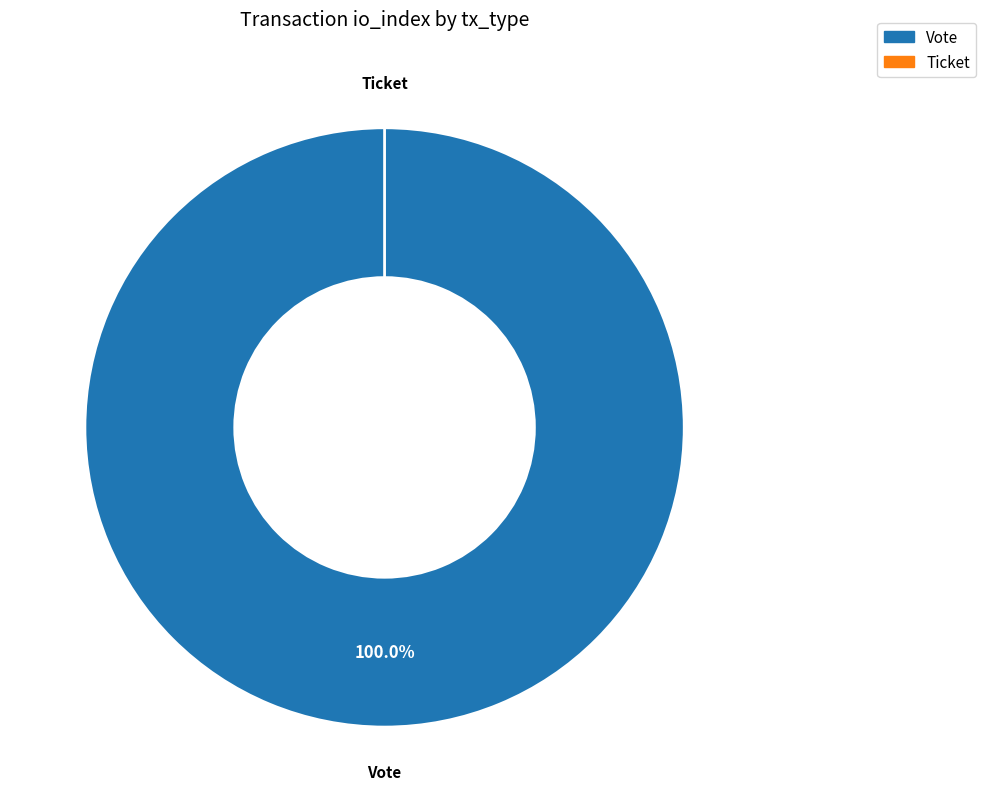

Combined, what portion of the pie is Ticket and Vote?

100.0%